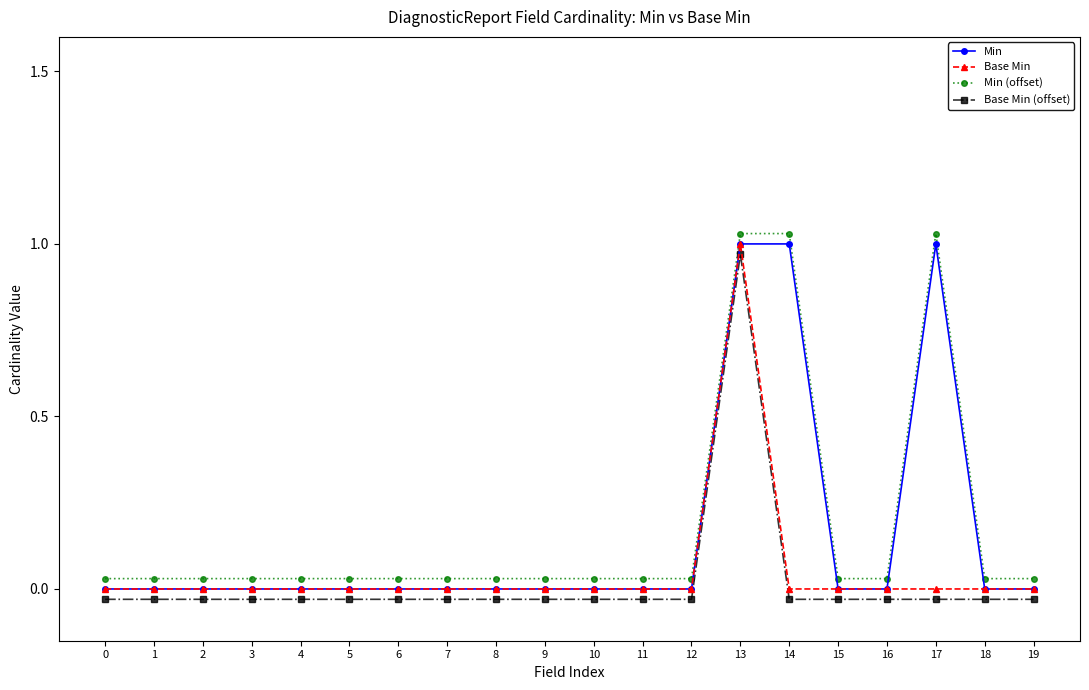

True or false: Min and Base Min cross at least once.

False